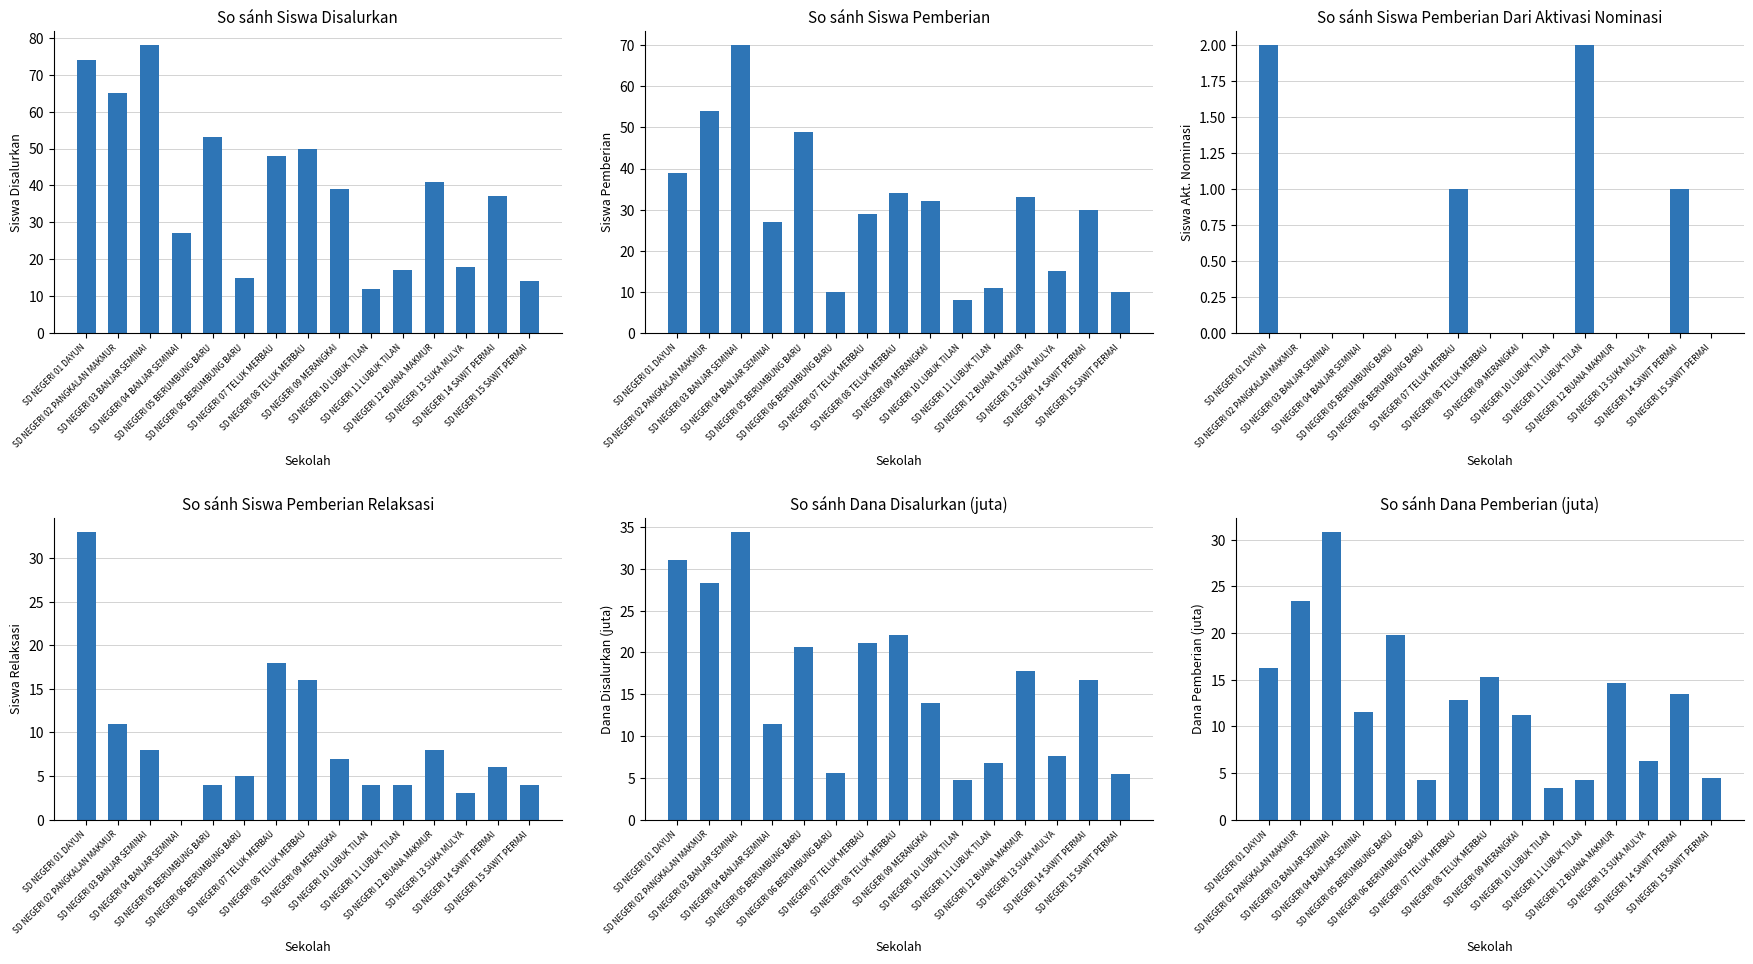

What is the difference between the highest and lowest values at SD NEGERI 10 LUBUK TILAN?

12.0